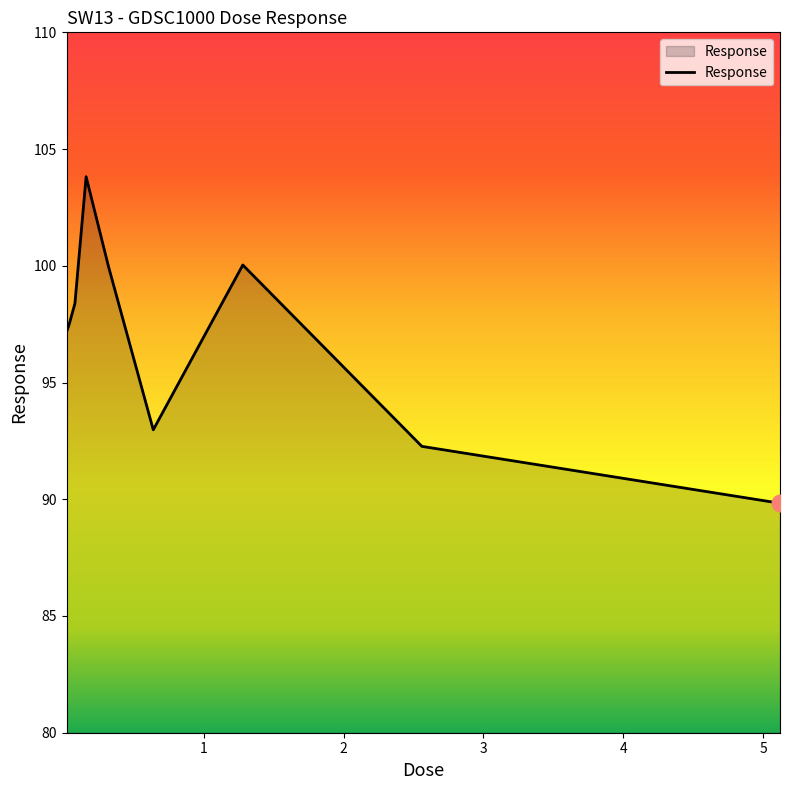

What is the difference between the maximum and minimum values?

14.0